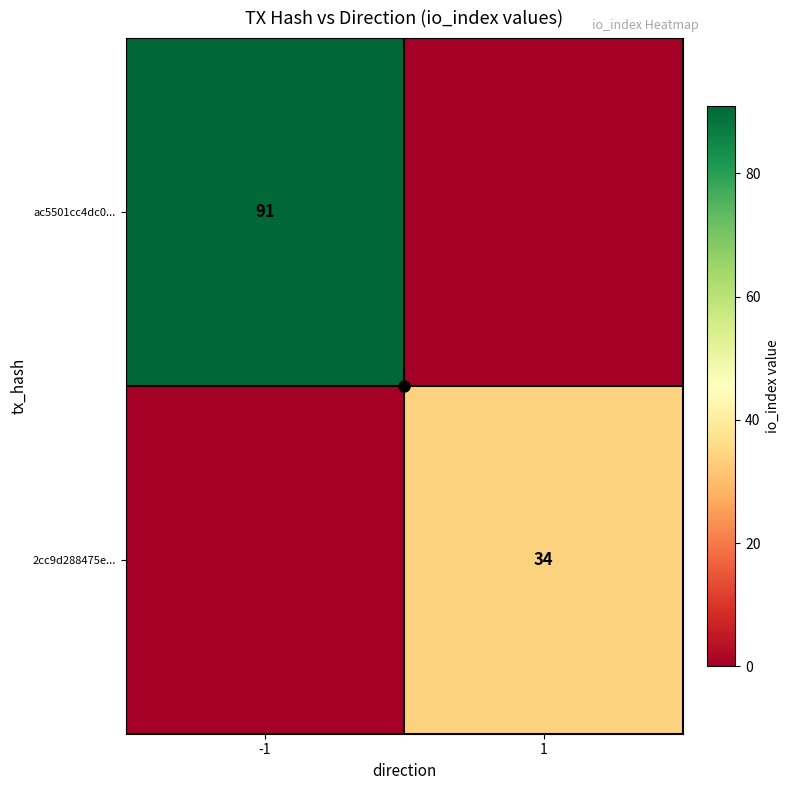

Is the value of 2cc9d288475e... at 1 greater than the value of ac5501cc4dc0... at -1?

No